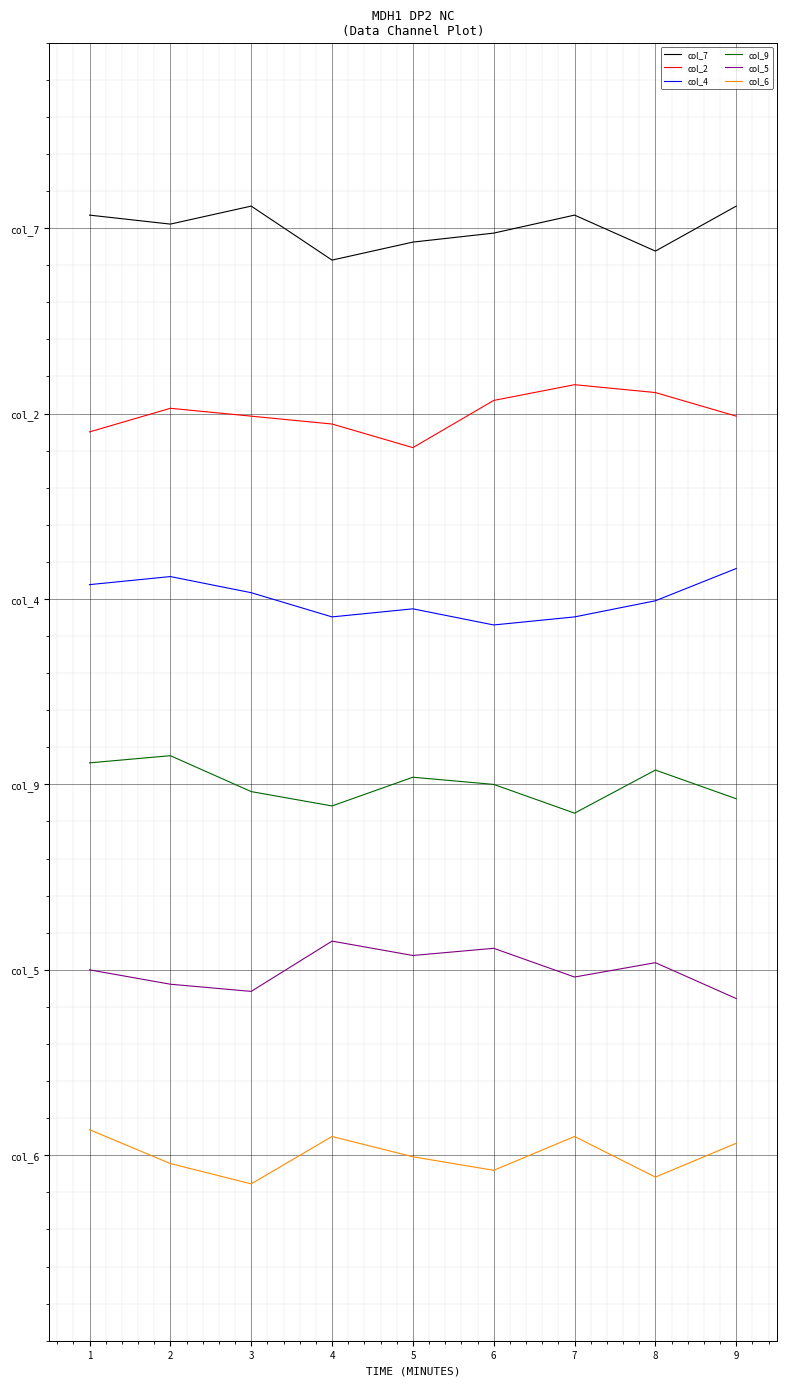

What are all the series names shown in the legend?

col_7, col_2, col_4, col_9, col_5, col_6